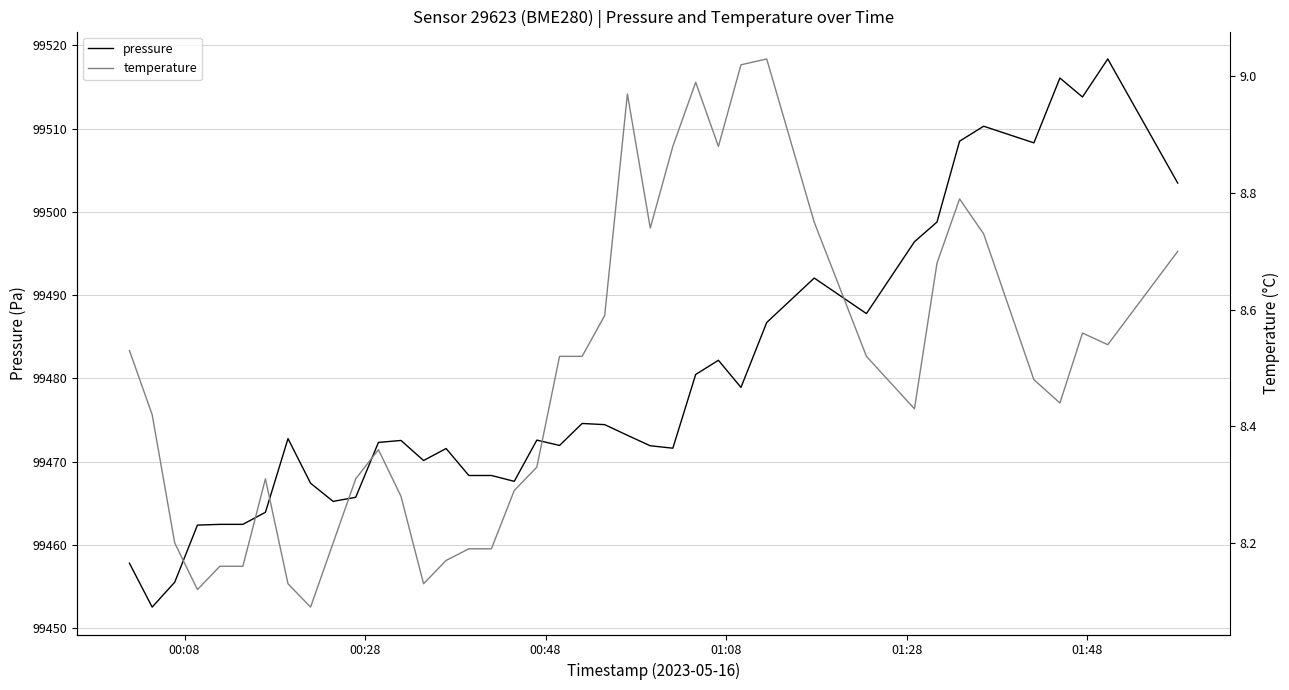

What is the difference between the second highest and minimum values in the pressure series?

63.6